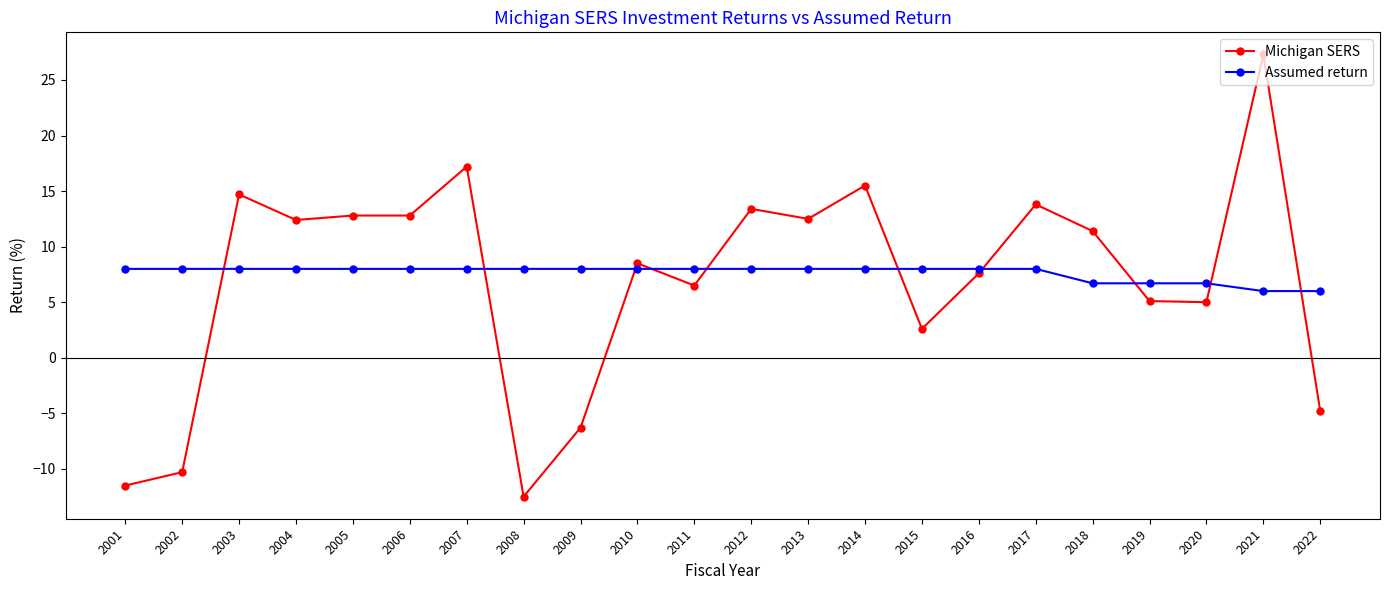

True or false: Michigan SERS and Assumed return intersect in this chart.

True